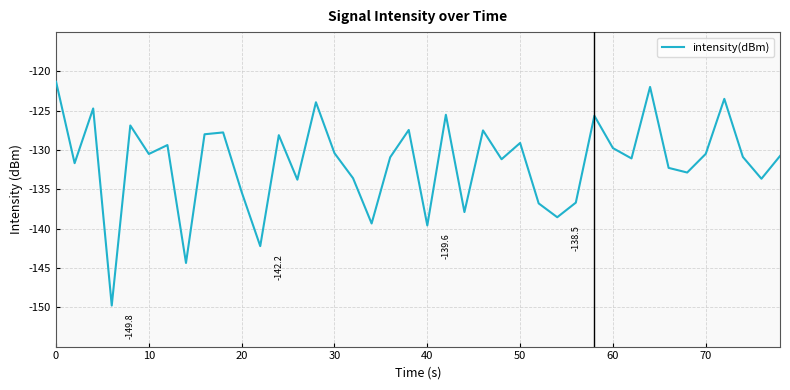

What is the minimum value shown in the chart?

-149.8